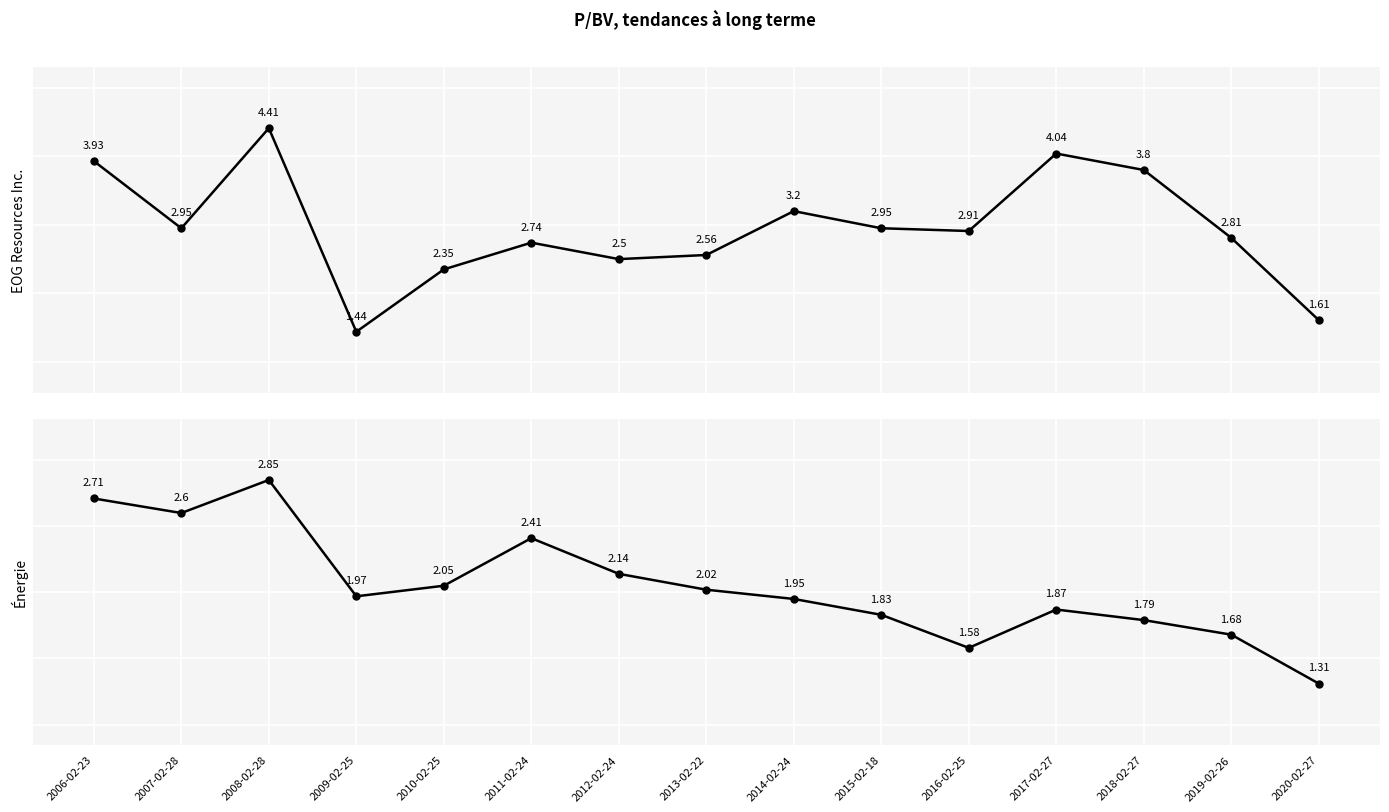

How many times do EOG Resources Inc. and Énergie cross each other?

2